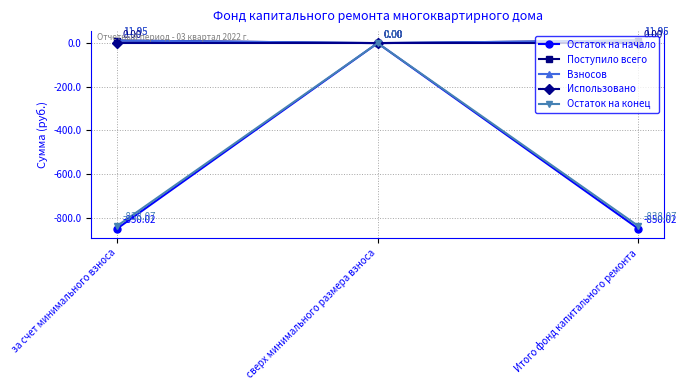

Reading left to right, extract all data points from this chart.

Остаток на начало: за счет минимального взноса=-850.0	сверх минимального размера взноса=0.0	Итого фонд капитального ремонта=-850.0
Поступило всего: за счет минимального взноса=11.9	сверх минимального размера взноса=0.0	Итого фонд капитального ремонта=11.9
Взносов: за счет минимального взноса=11.9	сверх минимального размера взноса=0.0	Итого фонд капитального ремонта=11.9
Использовано: за счет минимального взноса=0.0	сверх минимального размера взноса=0.0	Итого фонд капитального ремонта=0.0
Остаток на конец: за счет минимального взноса=-838.1	сверх минимального размера взноса=0.0	Итого фонд капитального ремонта=-838.1